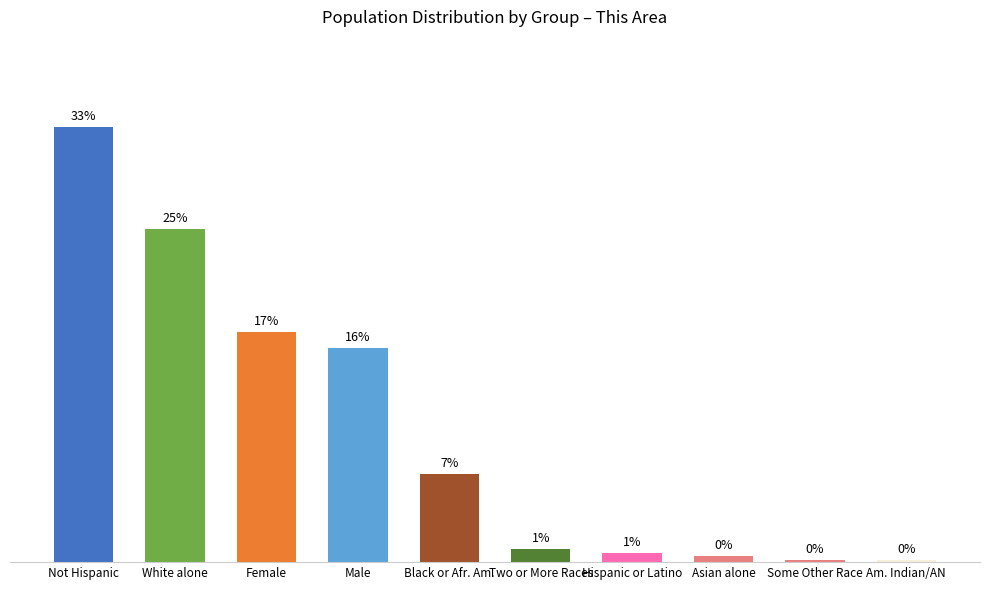

Rank the categories by value from lowest to highest.

Am. Indian/AN, Some Other Race, Asian alone, Hispanic or Latino, Two or More Races, Black or Afr. Am., Male, Female, White alone, Not Hispanic